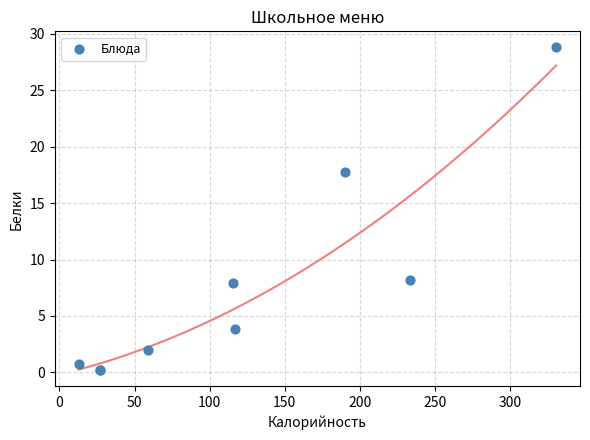

What Y value in the scatter plot is closest to 14?

17.8